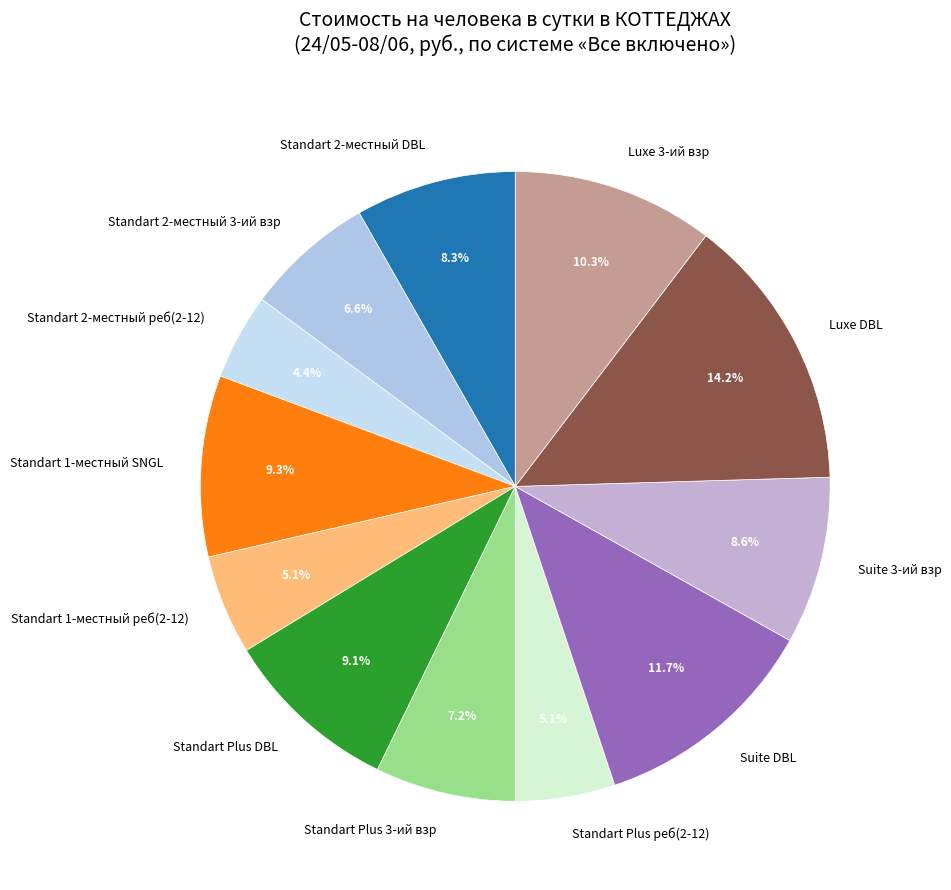

Is the sum of Standart Plus реб(2-12) and Standart 1-местный реб(2-12) greater than half?

No